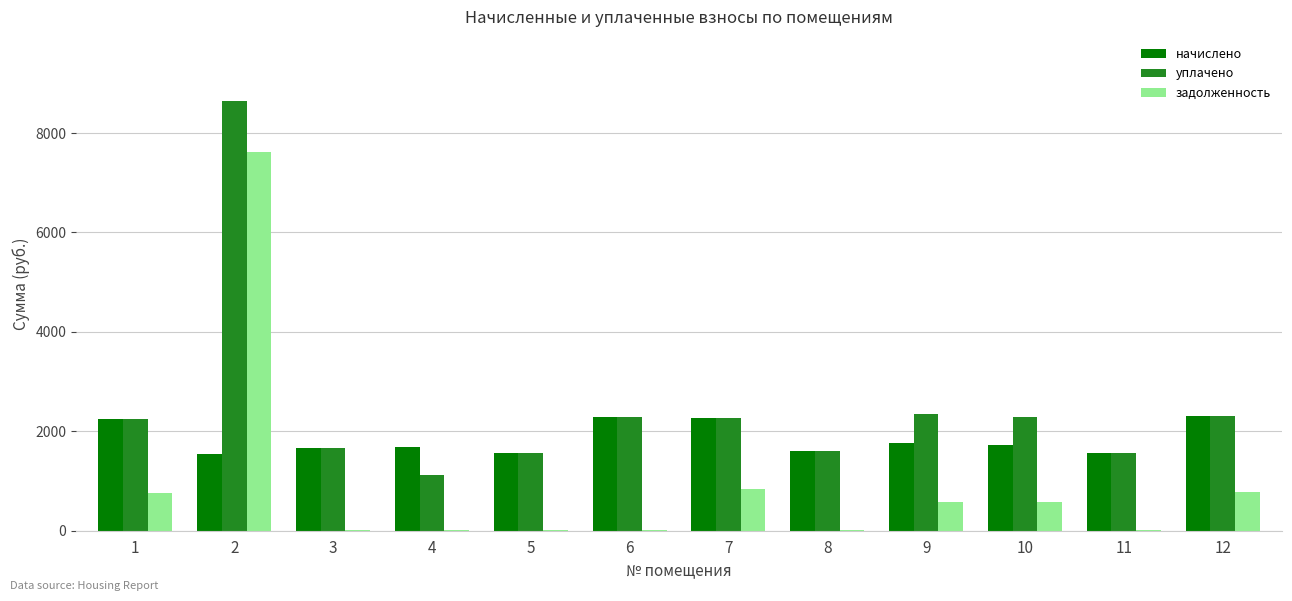

What is the maximum value for начислено?

2313.2